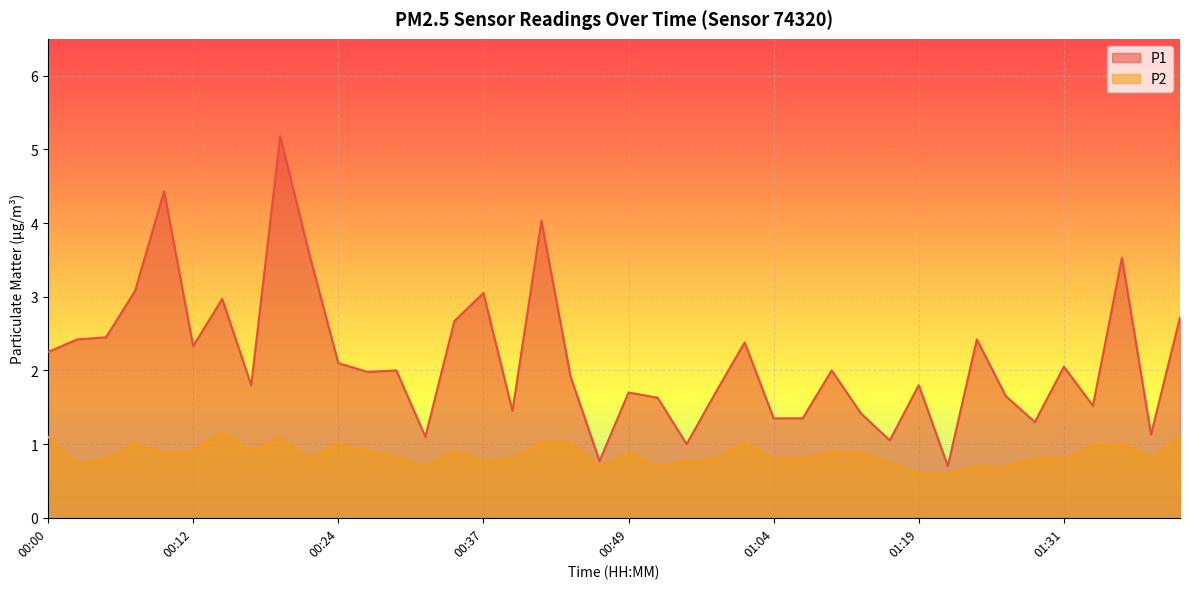

What are all the series names shown in the legend?

P1, P2